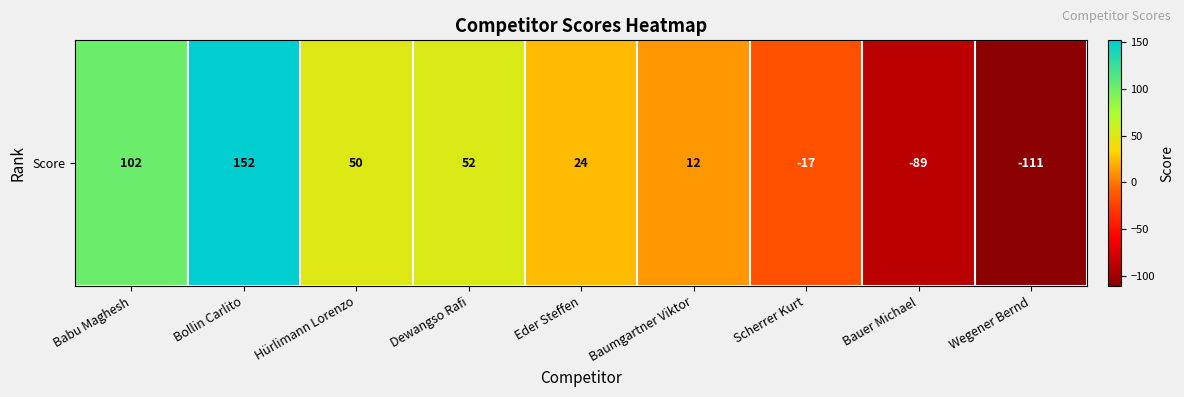

What is the difference between the maximum and minimum values?

263